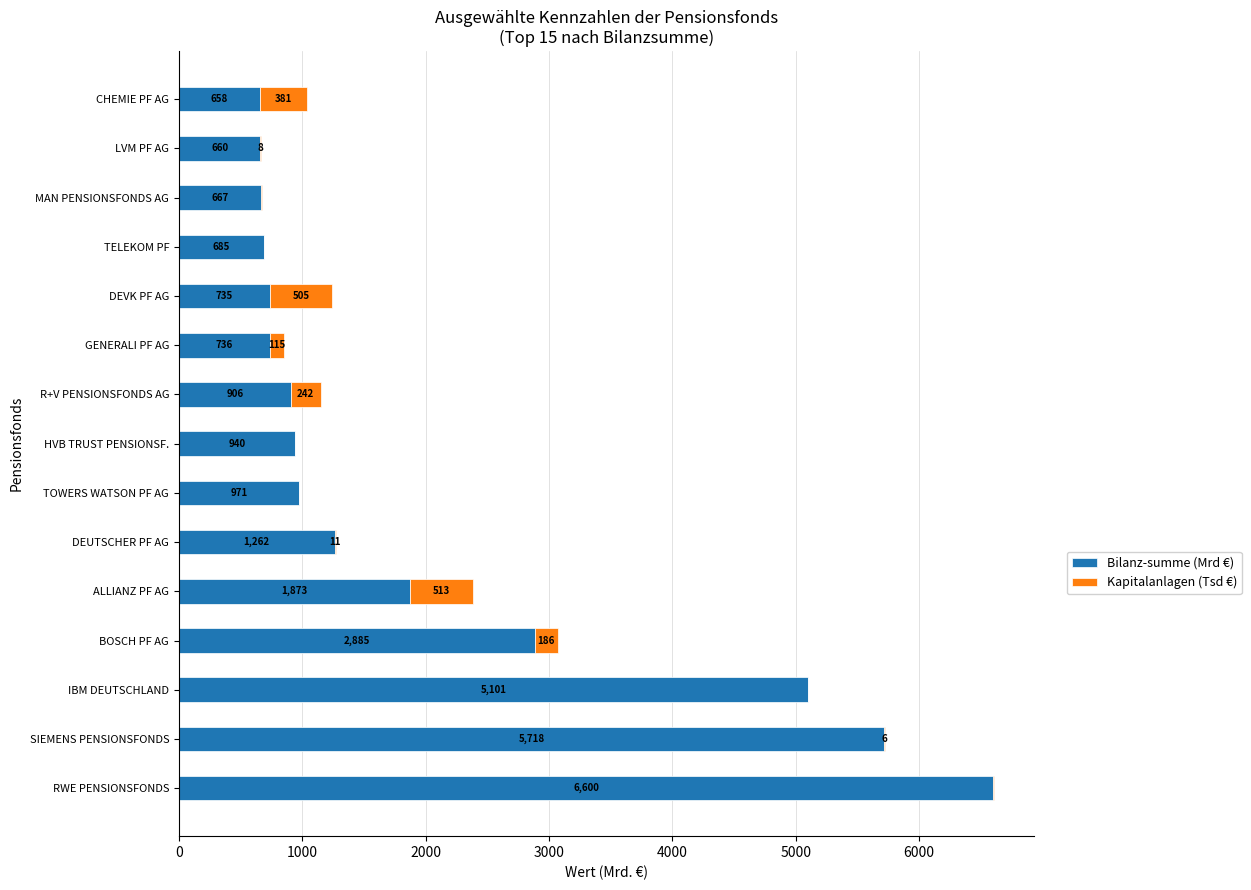

Is it true that Bilanz-summe (Mrd €) equals 940.8 at HVB TRUST PENSIONSF.?

True